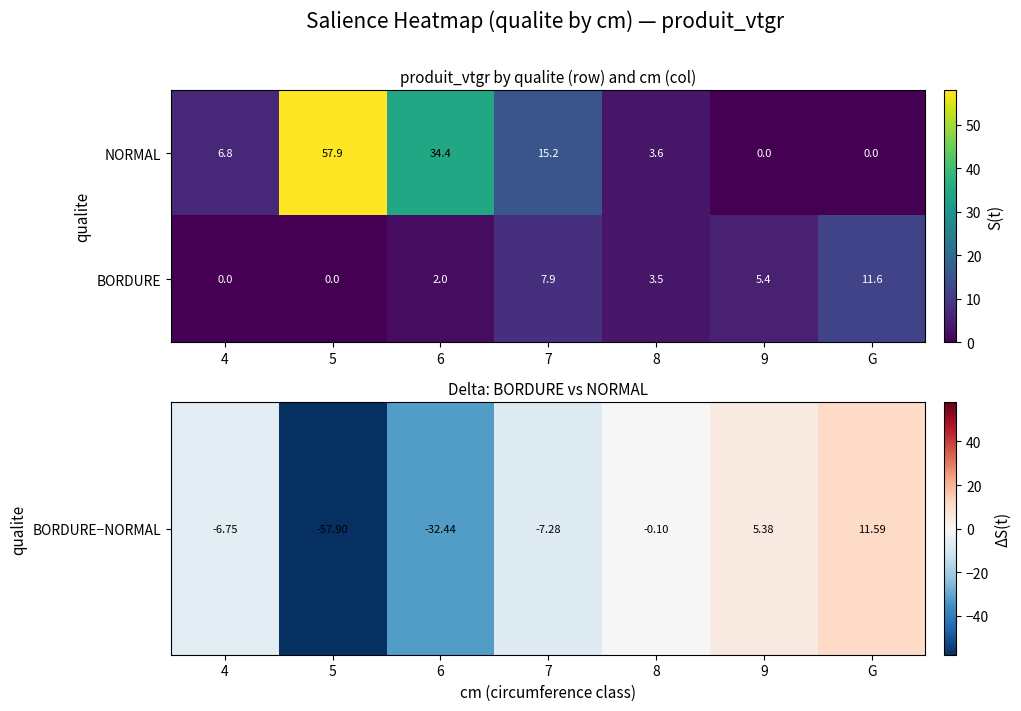

What is the difference between the NORMAL values at 4 and 9?

6.8